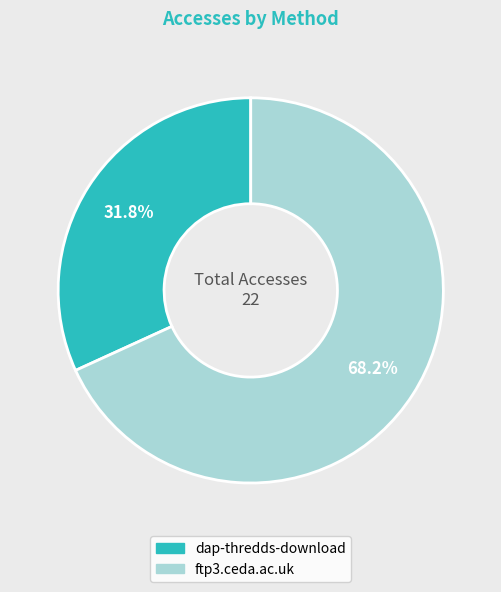

What percentage is the dap-thredds-download slice, to the nearest percent?

32%